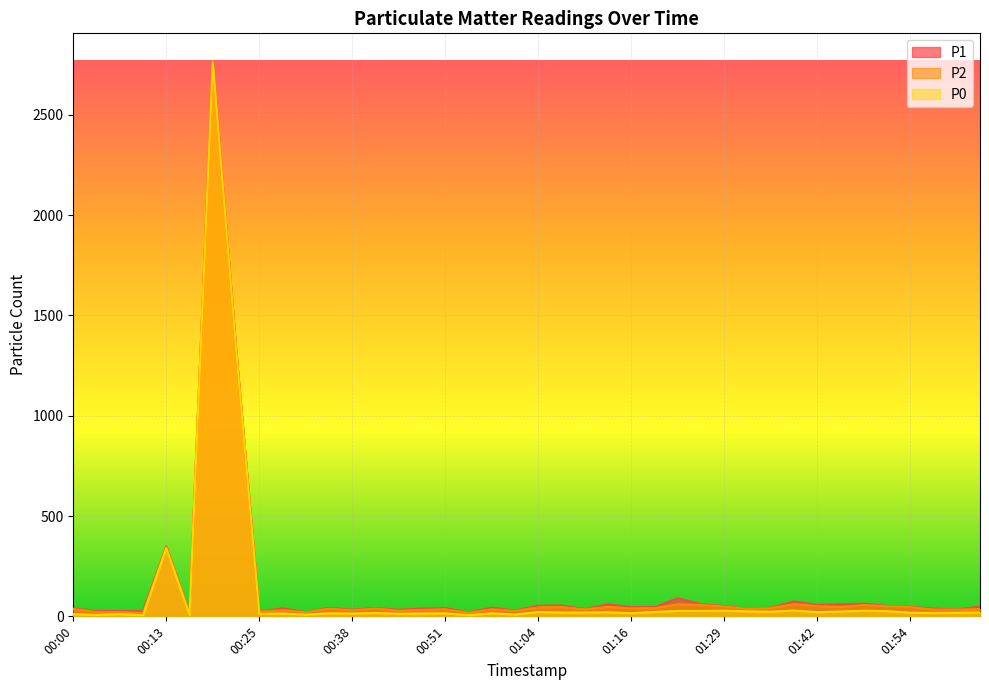

Is the value of P0 at 00:44 greater than the value of P1 at 00:32?

No